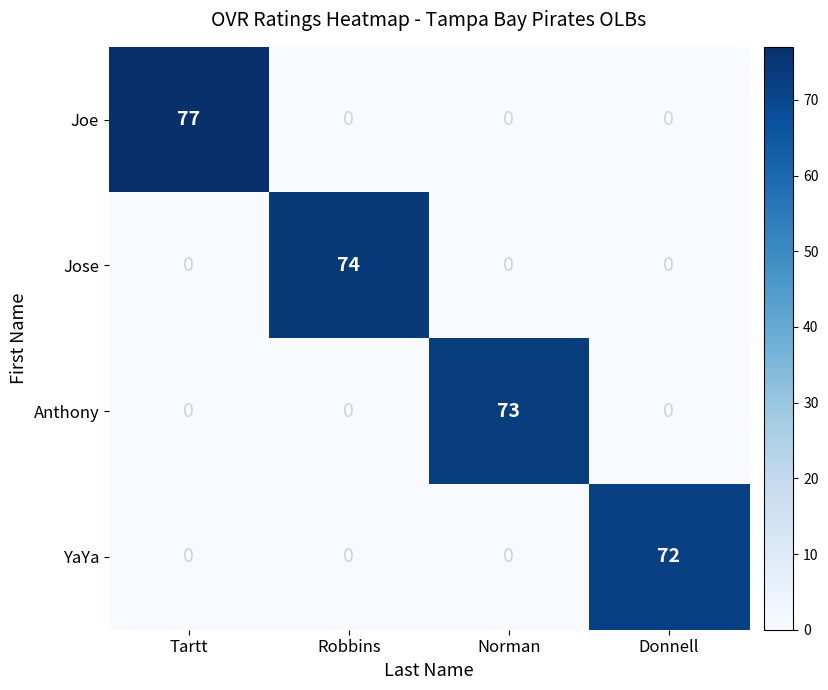

What is the average value of the YaYa series?

18